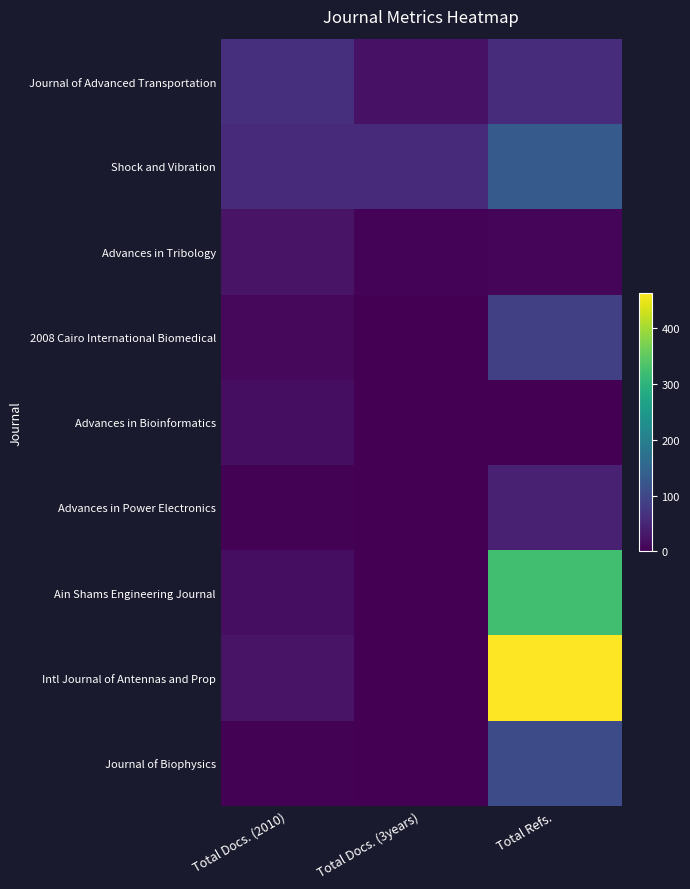

At which category is the sum across all series the highest?

Total Refs.